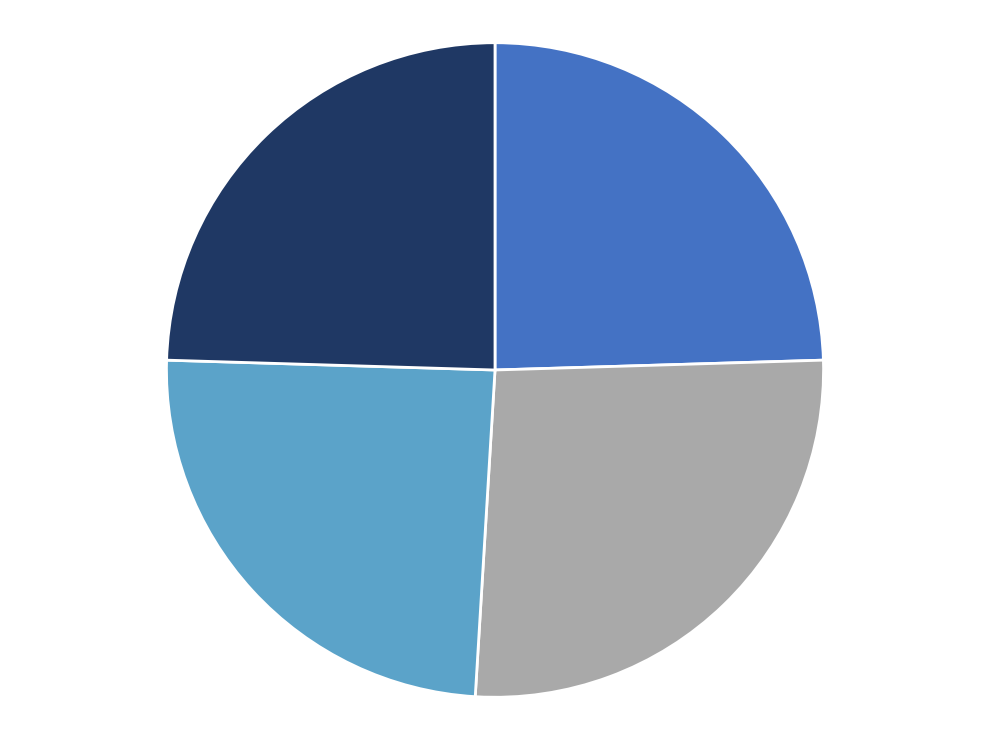

Count the number of slices in the pie.

4